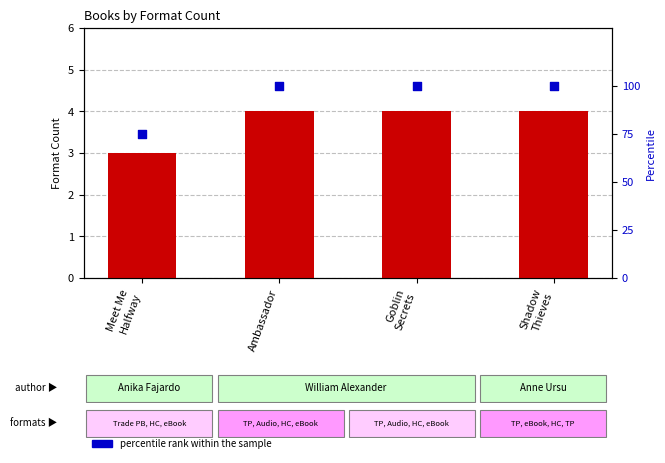

Which series reaches the minimum Y coordinate?

format count